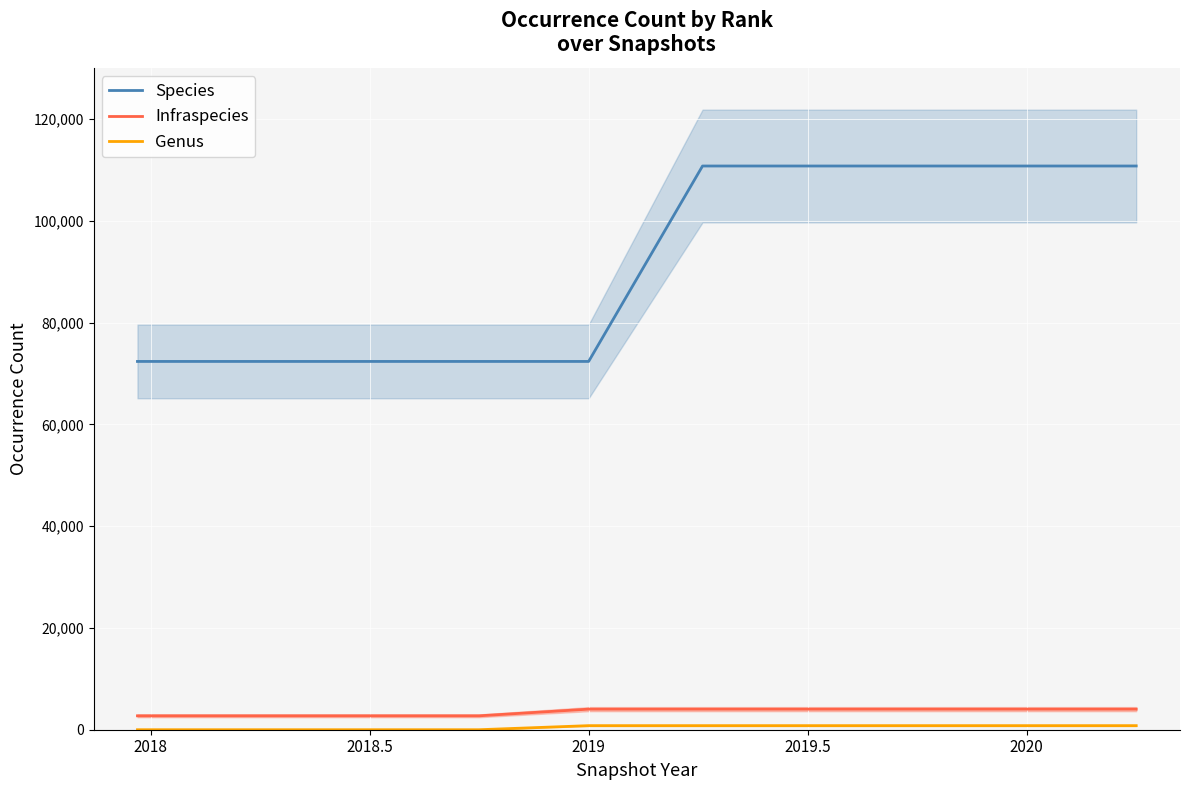

What is the minimum value for Infraspecies?

2733